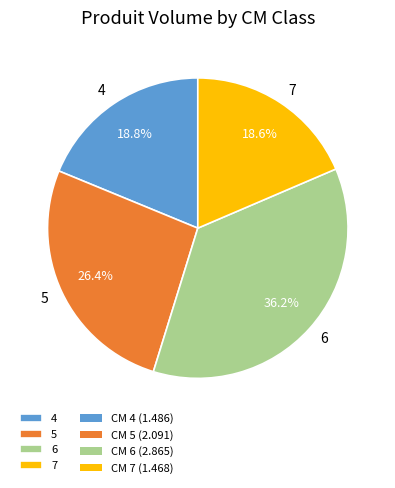

Which category has the biggest portion of the pie?

6